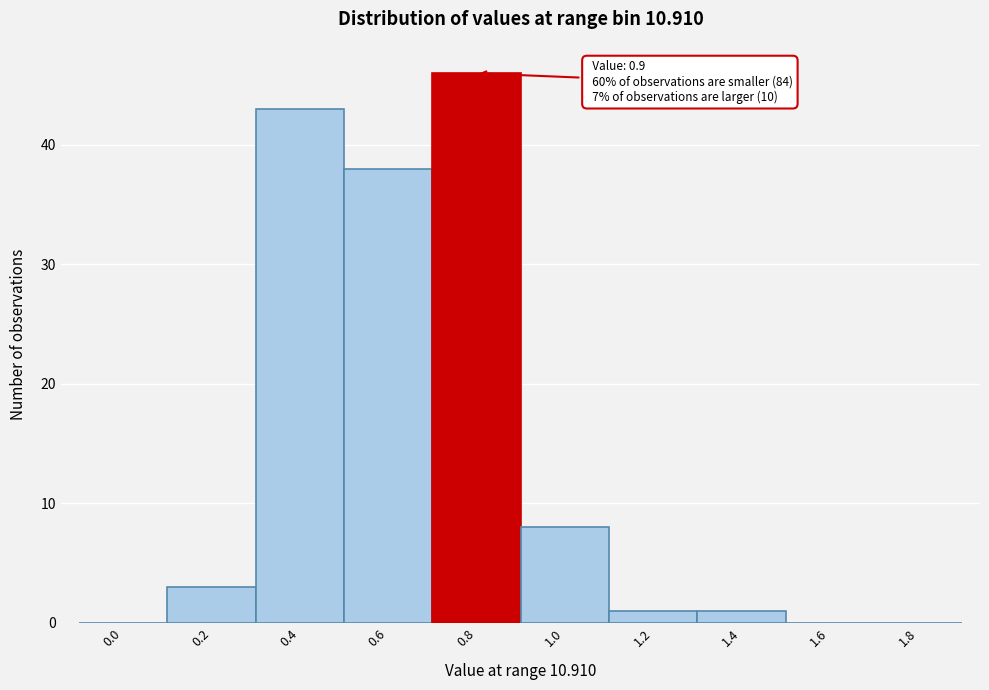

Reading right to left, extract all data points from this chart.

1.8=0	1.6=0	1.4=1	1.2=1	1.0=8	0.8=46	0.6=38	0.4=43	0.2=3	0.0=0